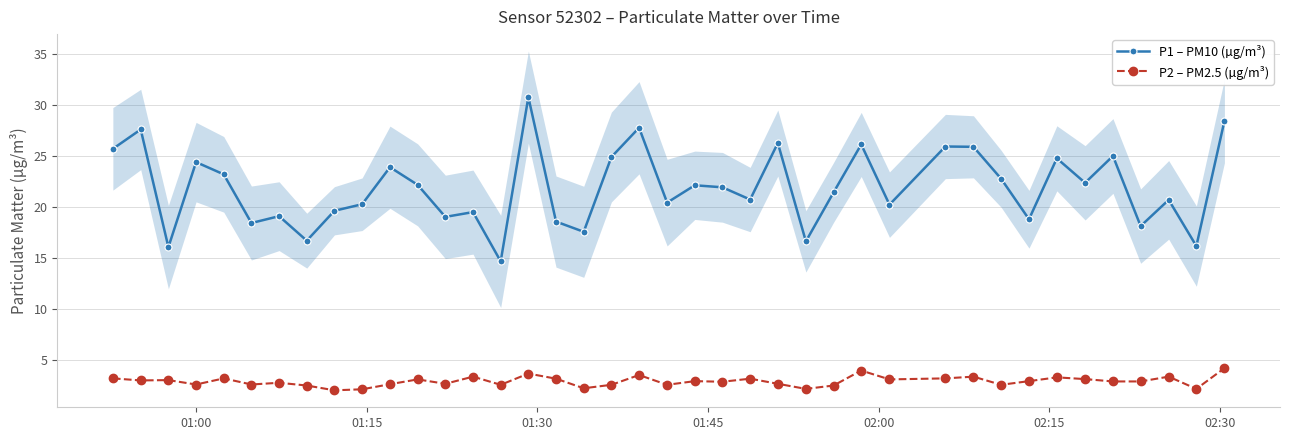

Rank the series by their average value, from lowest to highest.

P2 – PM2.5 (µg/m³), P1 – PM10 (µg/m³)